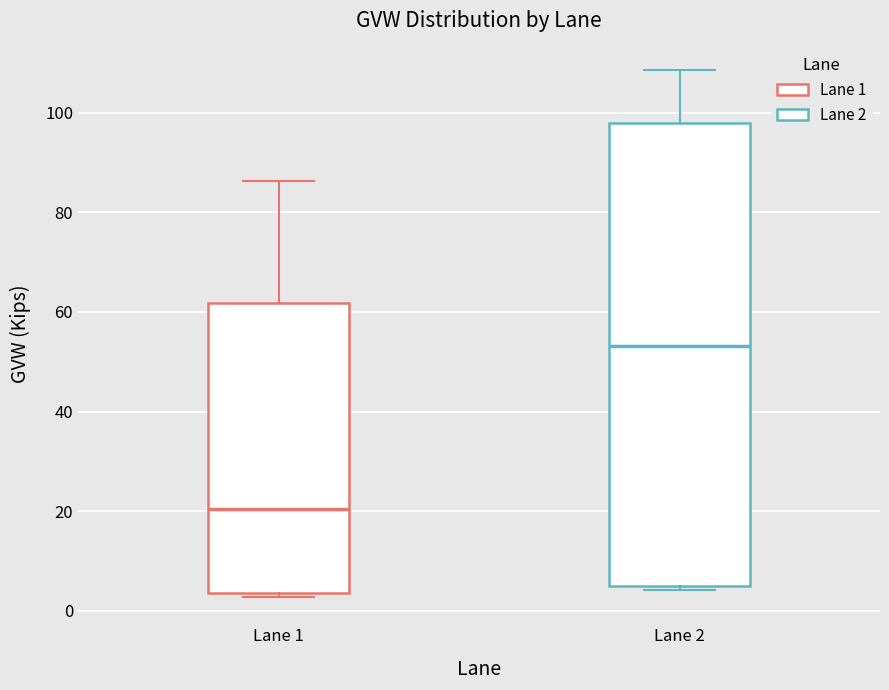

Where is the lower edge of the box for Lane 2 on the y-axis? The values are not printed on the chart, so give them approximately, as read against the axis.

4